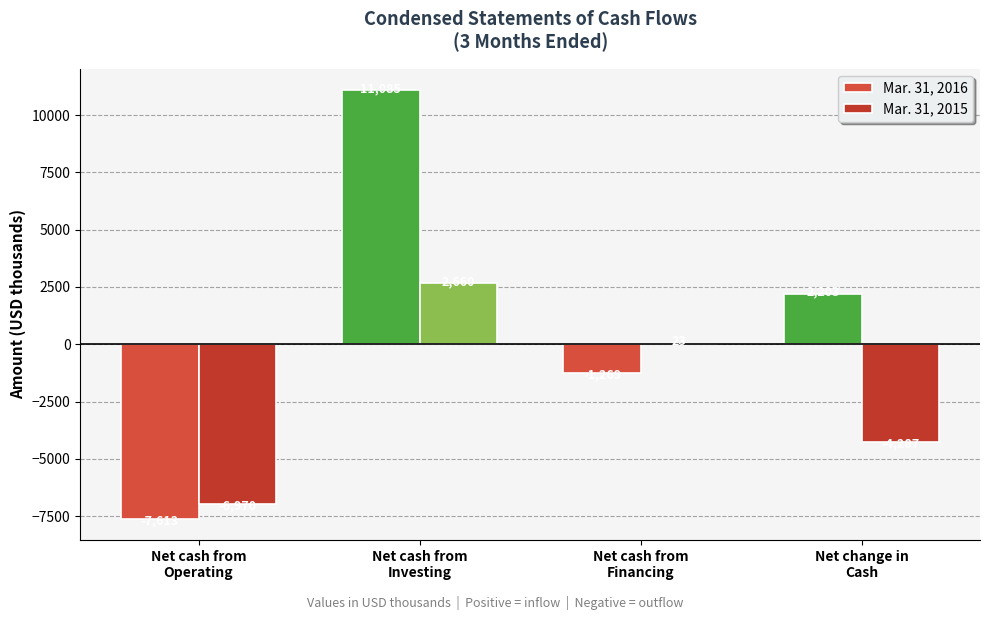

How many categories are shown in the chart?

4